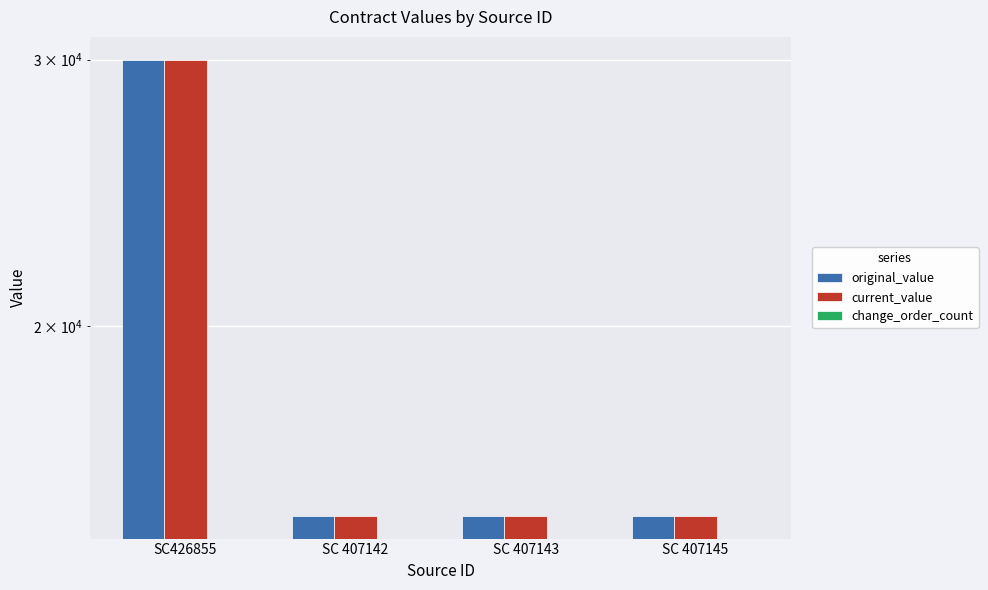

Is it true that change_order_count equals 0 at SC 407145?

True